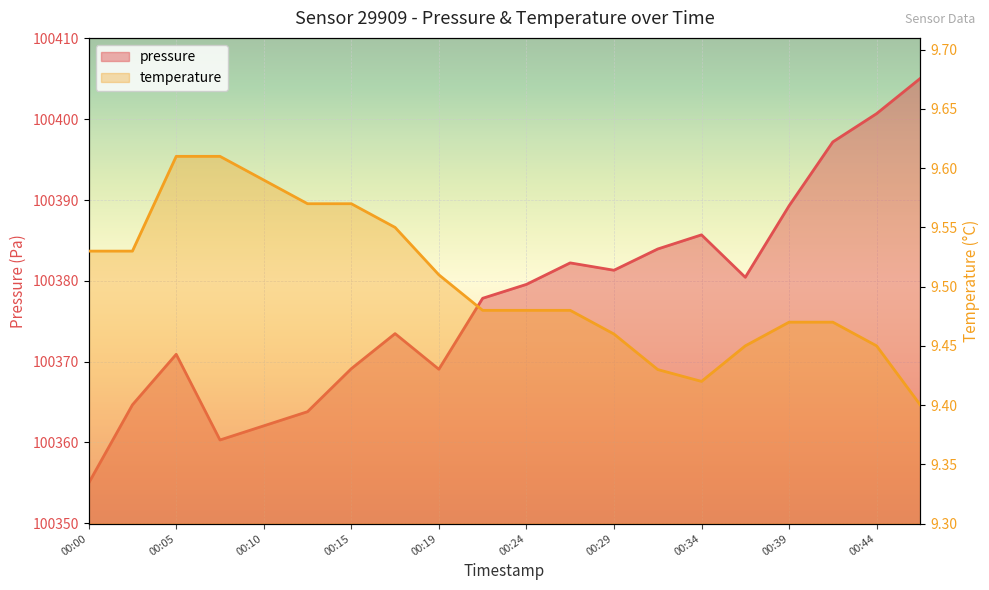

True or false: pressure and temperature cross at least once.

False